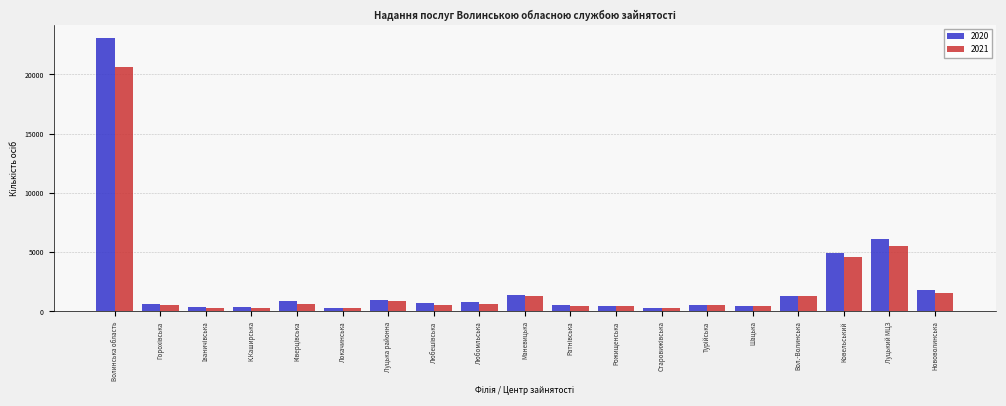

Which series has the largest range (max minus min)?

2020